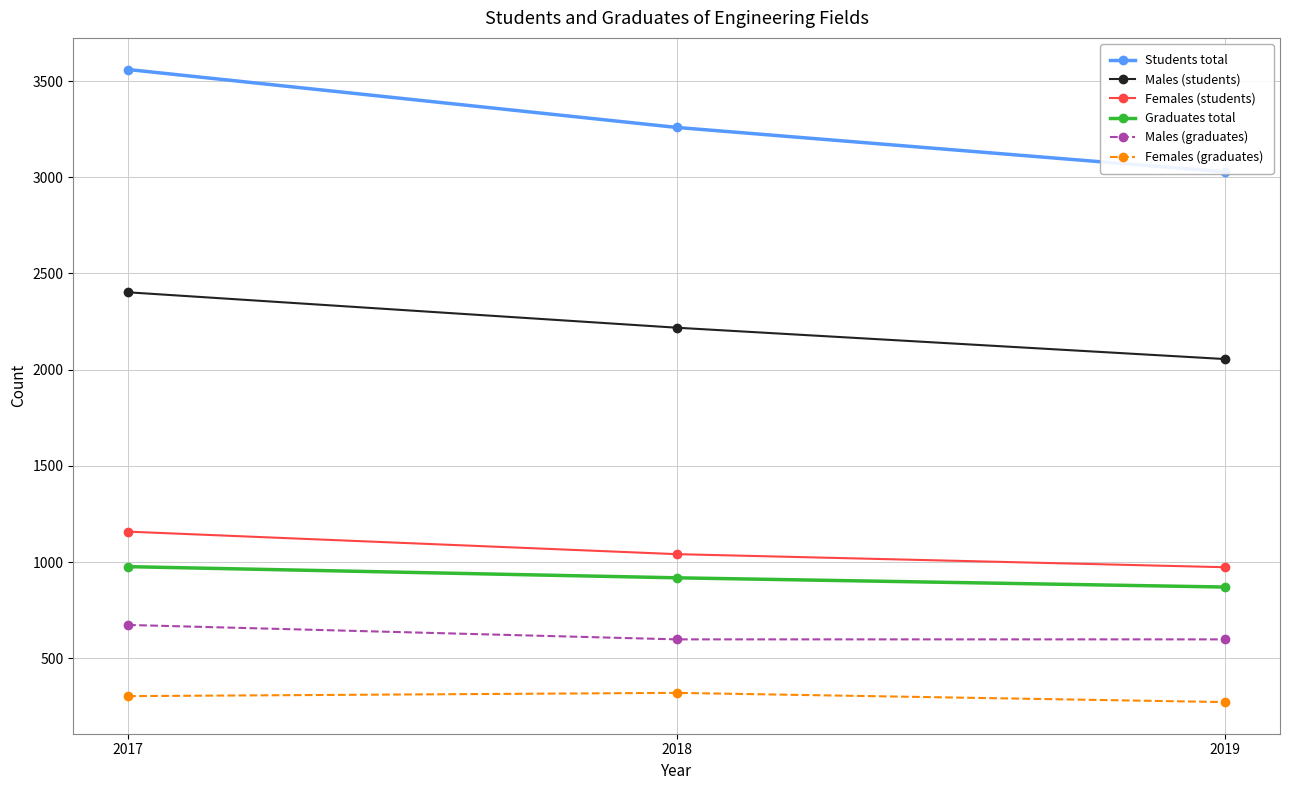

At which label does Females (students) reach its minimum?

2019